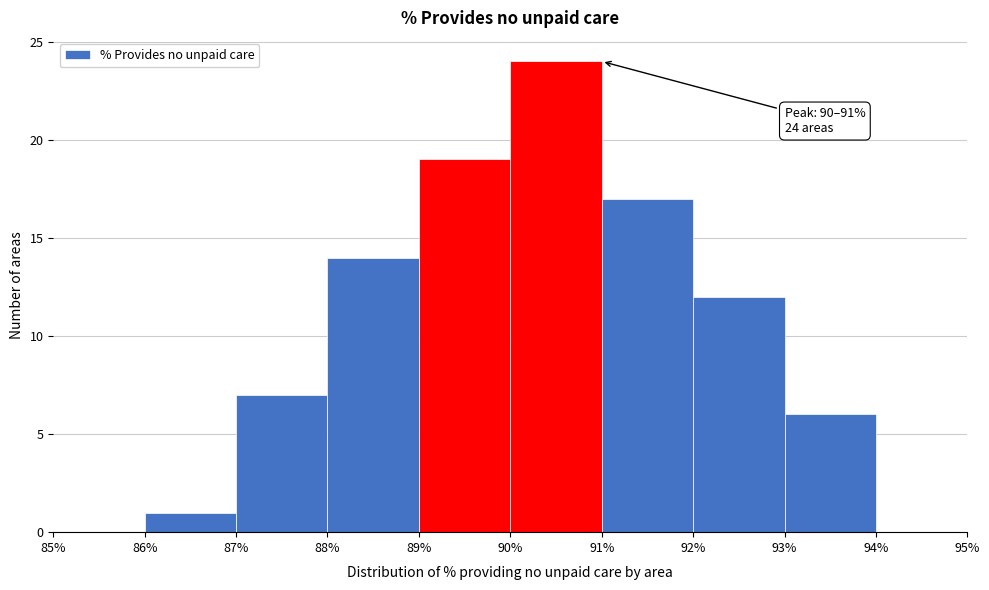

Over which range of the x-axis is the bar tallest?

90% to 91%